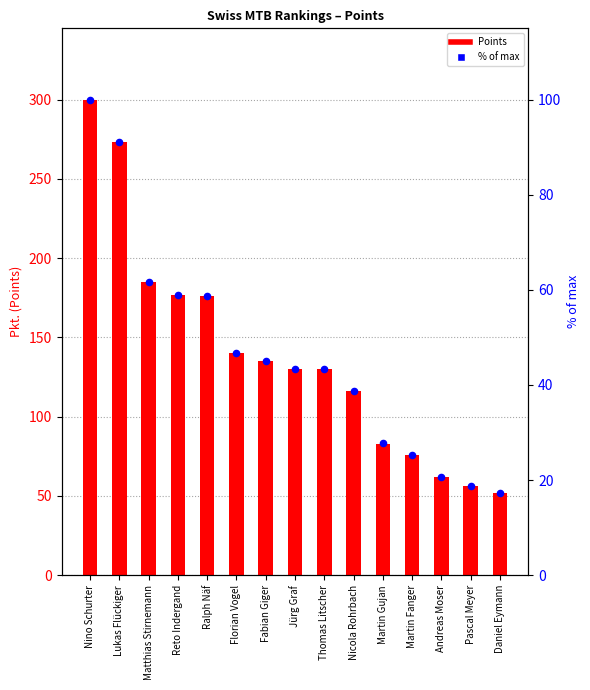

At how many categories does at least one series exceed 220?

2